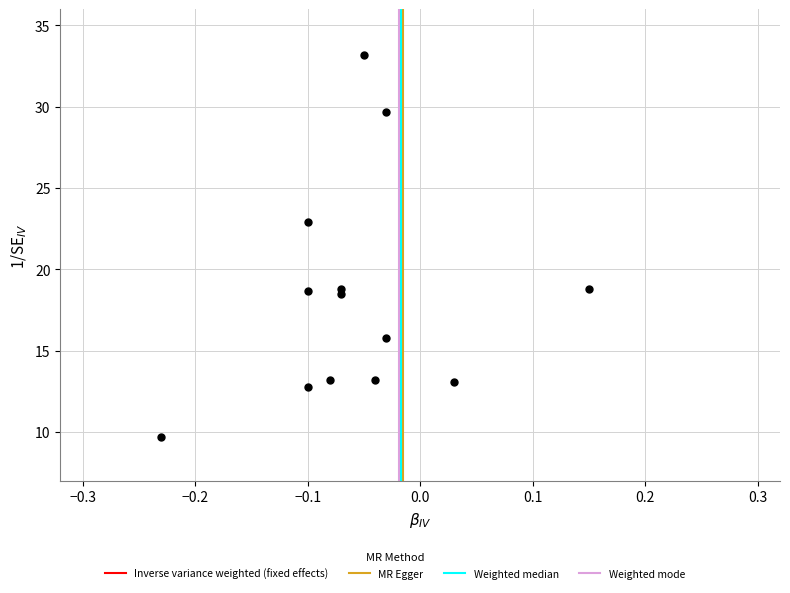

What is the range of Y values (max minus min)?

23.5